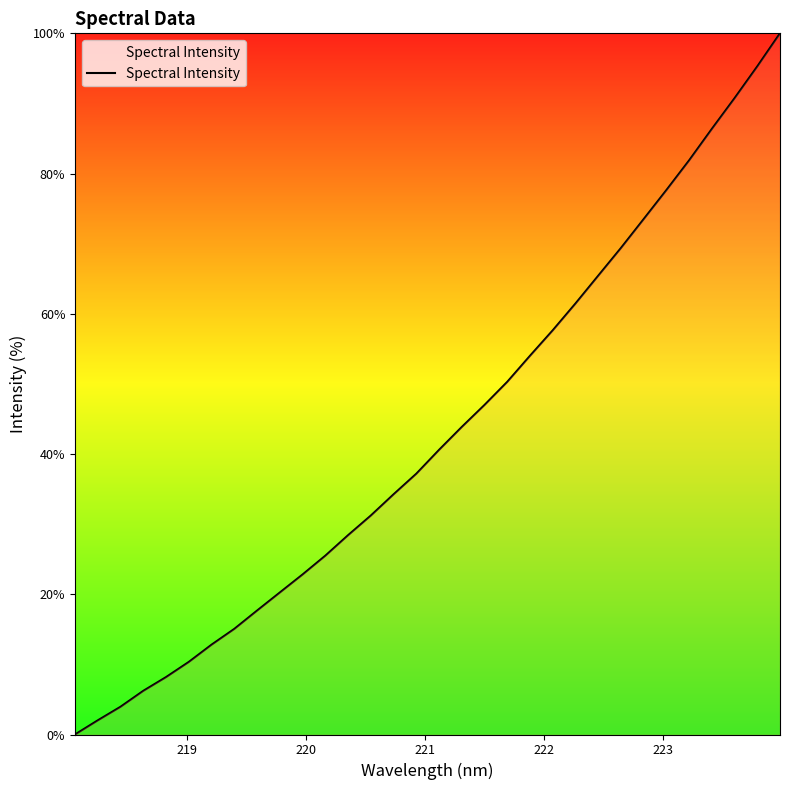

Reading right to left, transcribe all the data shown in this chart.

100.0	95.3	90.7	86.4	81.9	77.6	73.5	69.4	65.4	61.5	57.6	54.0	50.3	47.0	43.9	40.6	37.2	34.3	31.2	28.4	25.5	22.8	20.3	17.7	15.1	12.8	10.4	8.2	6.2	4.0	2.0	0.0